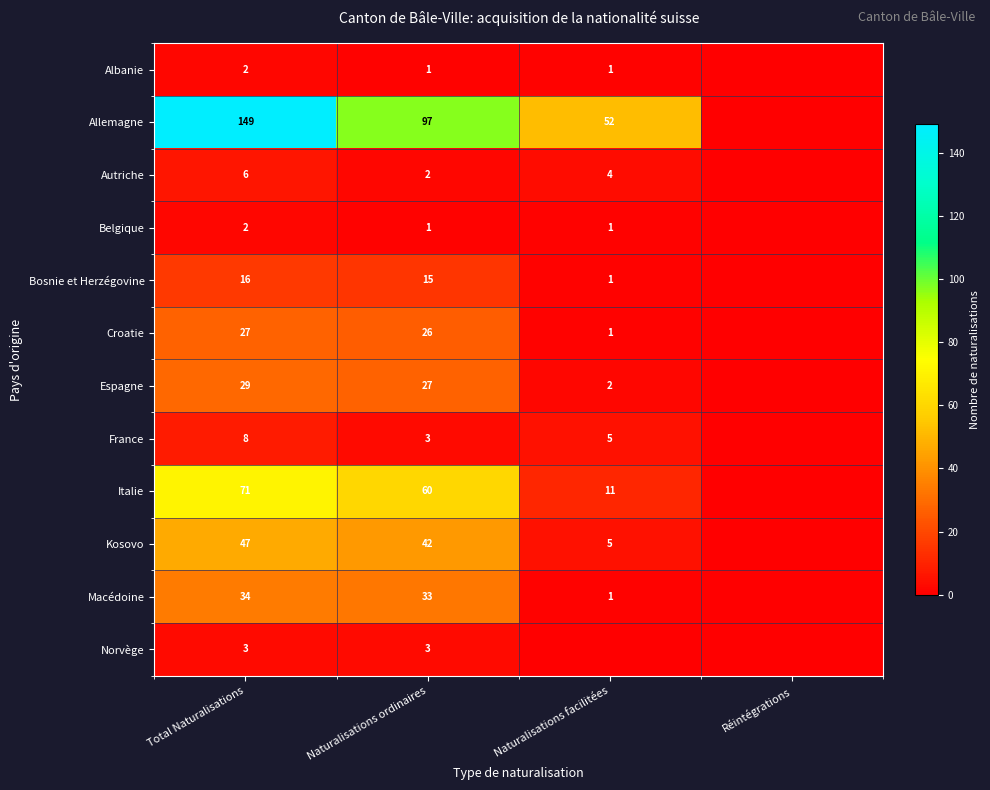

What is the total value across all series at Naturalisations ordinaires?

310